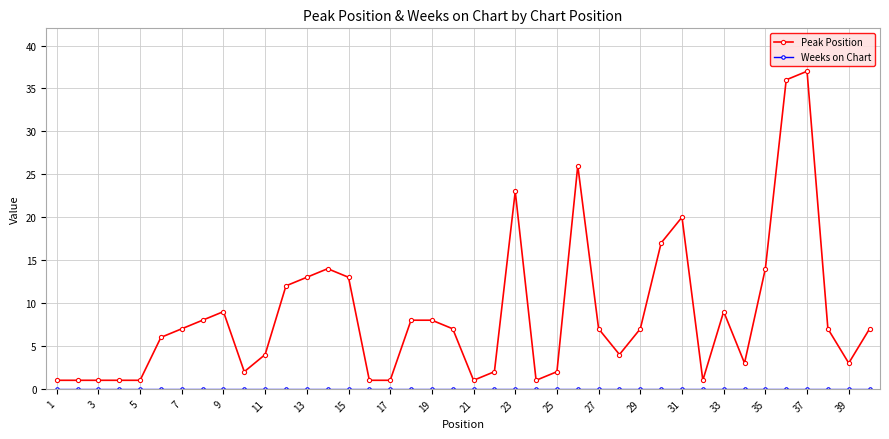

What is the difference between the maximum and second lowest values in the Peak Position series?

36